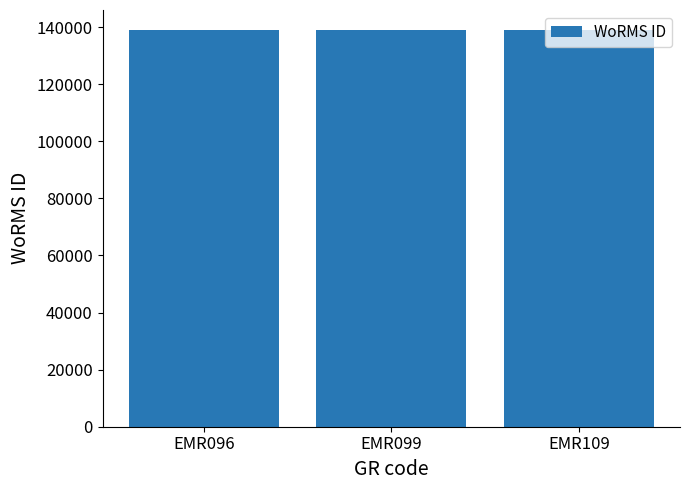

What is the sum of the values at EMR109 and EMR099?

278002